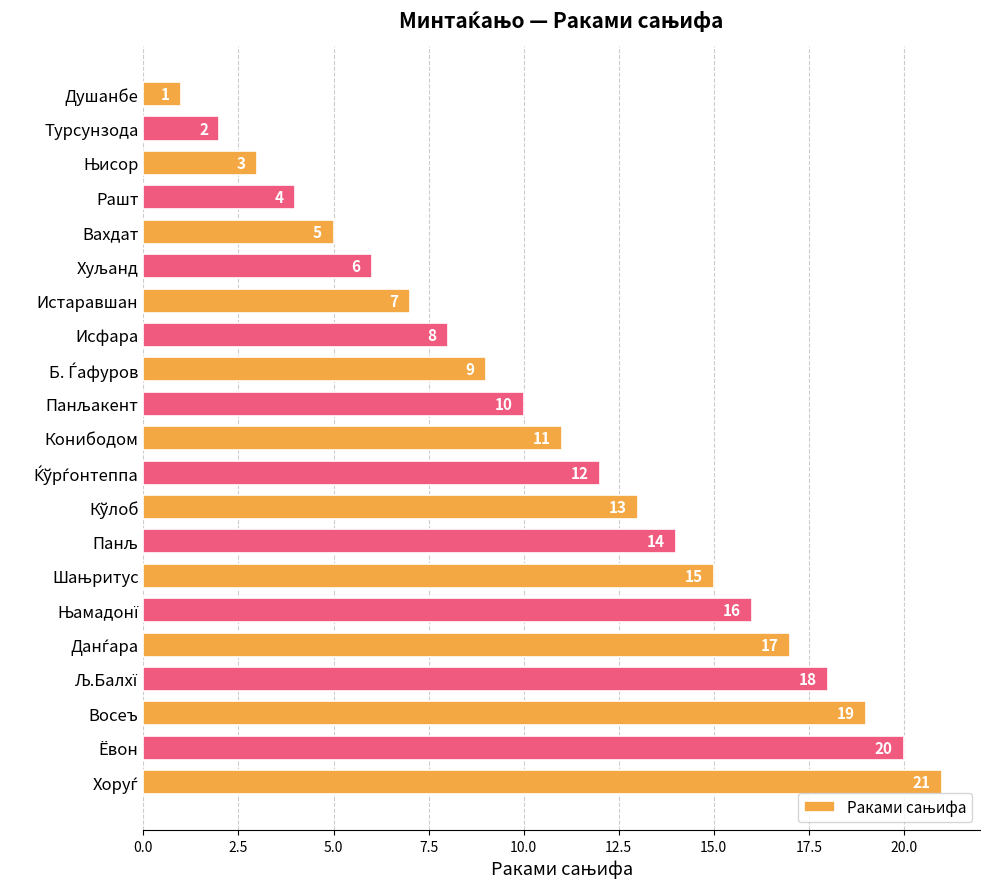

What is the label of the 11th bar from the top?

Конибодом